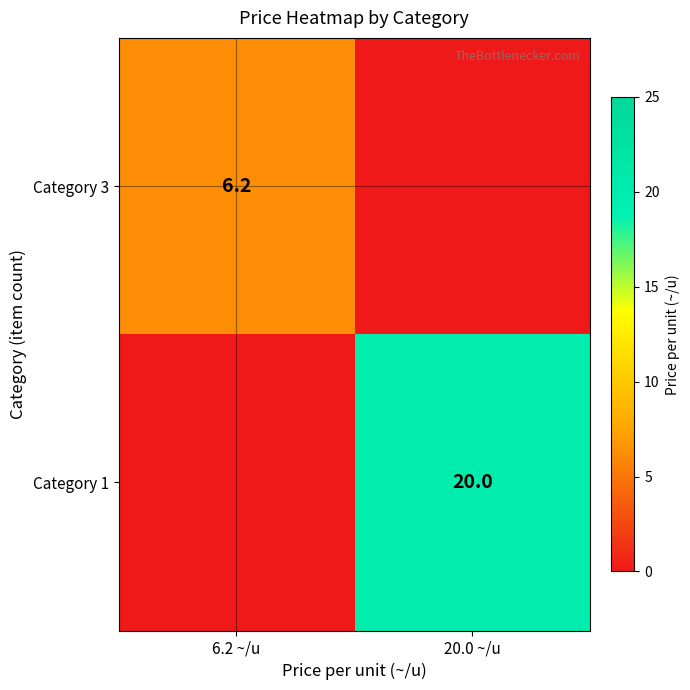

The Category 1 series shows 31.2 at 20.0 ~/u. True or false?

False